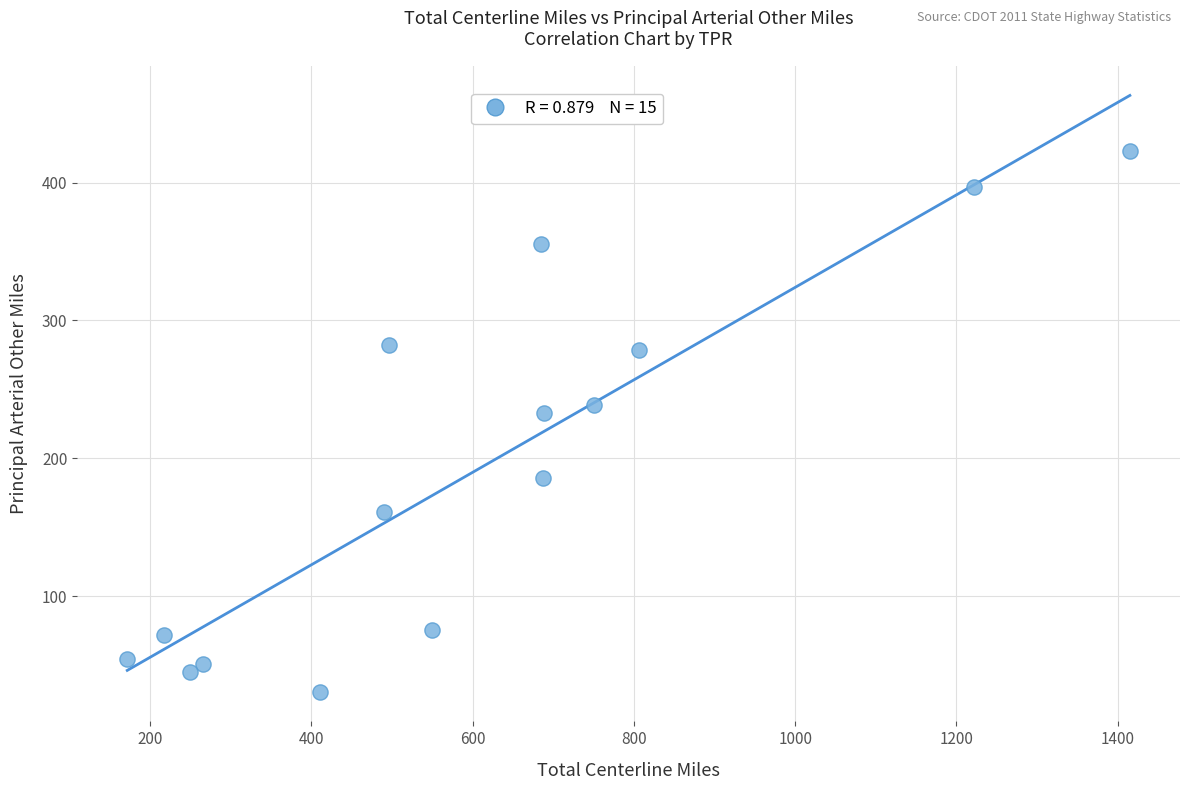

What is the range of Y values (max minus min)?

392.1